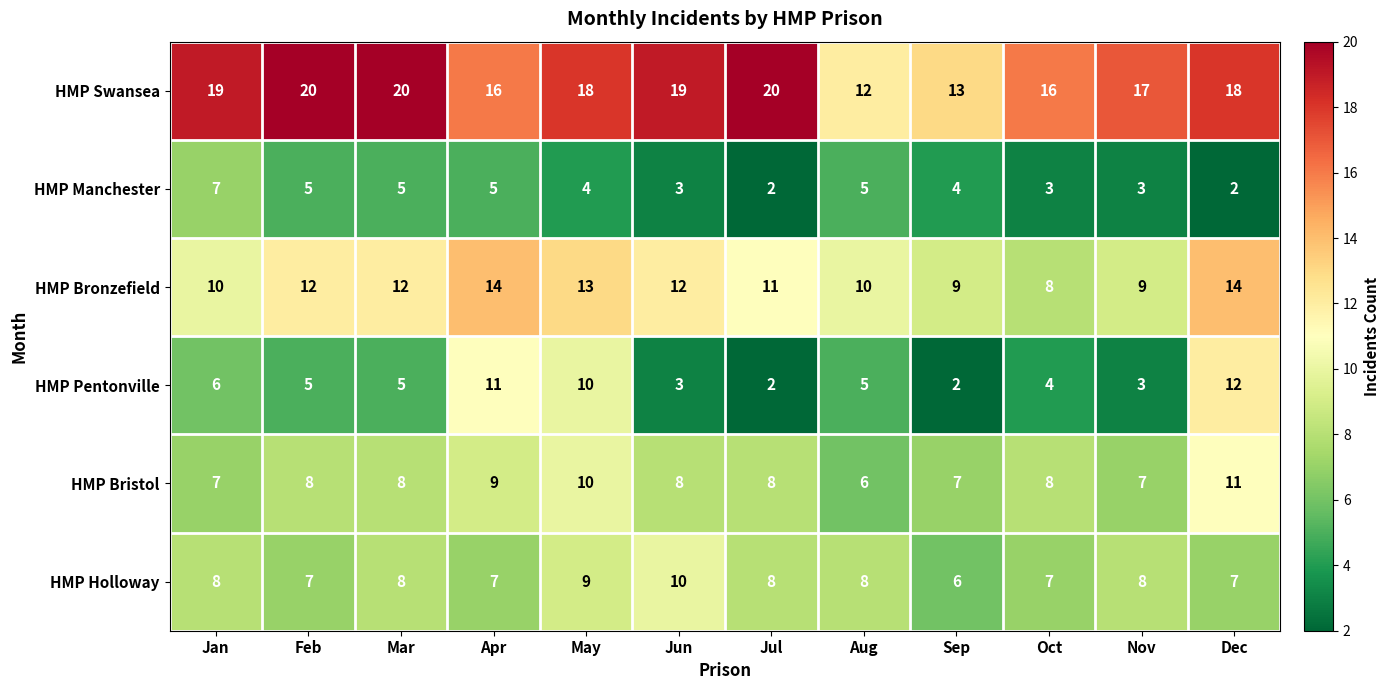

True or false: HMP Manchester has a value of 4 at May.

True